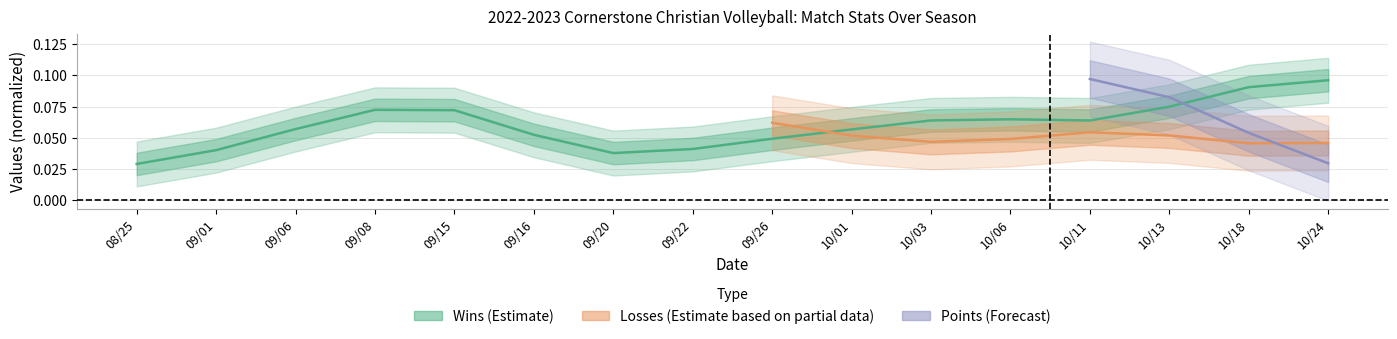

What position from the right is 10/03?

6